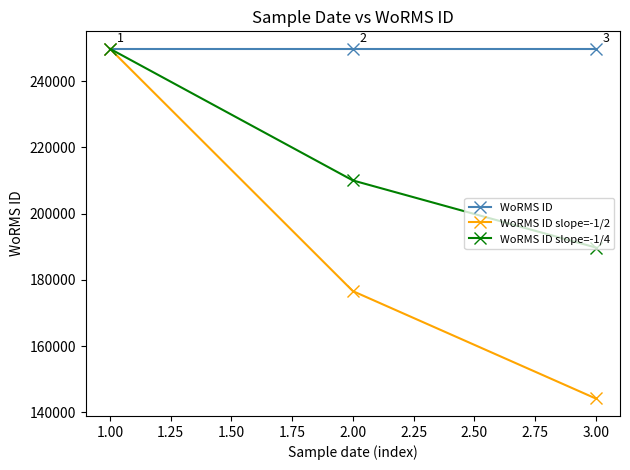

What is the label of the 3rd point from the left?

3.00